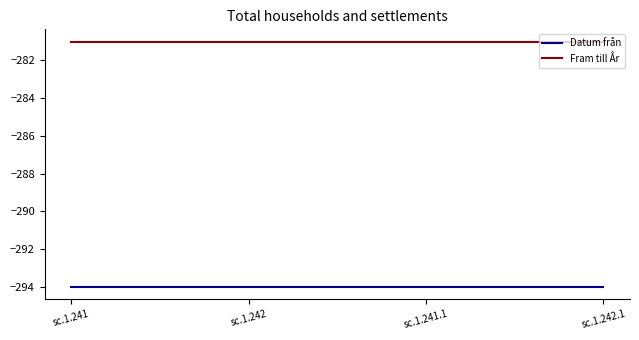

True or false: Datum från and Fram till År cross at least once.

False